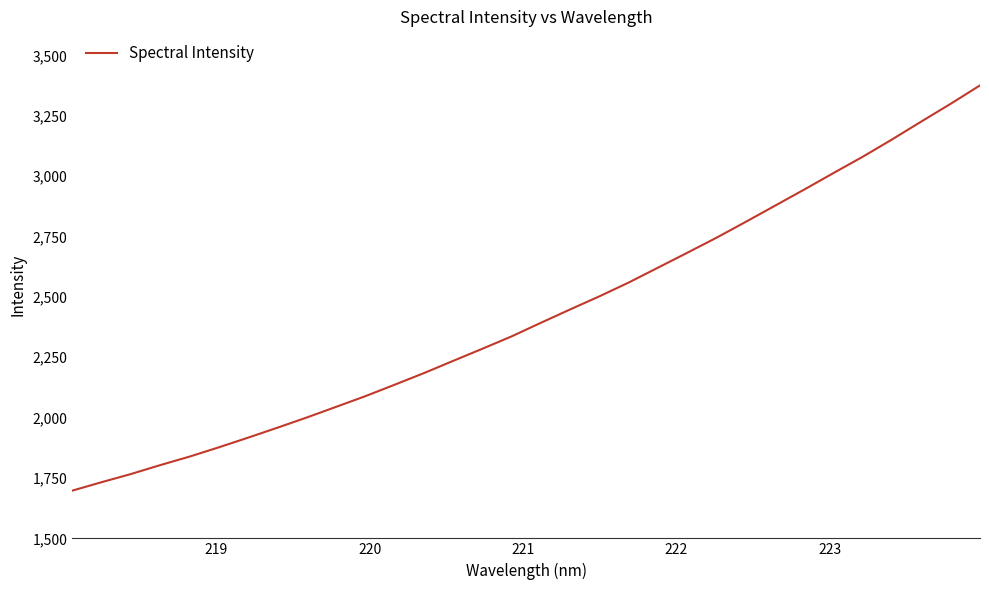

What is the minimum value shown in the chart?

1697.7